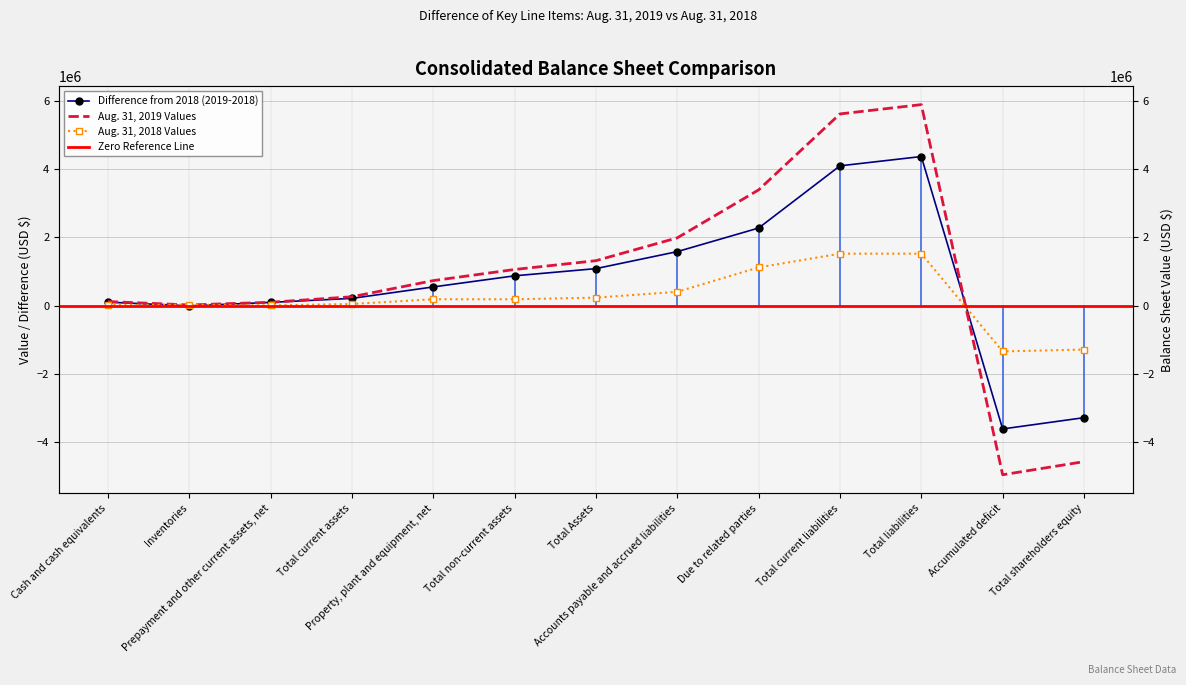

What is the label of the 12th point from the right?

Inventories